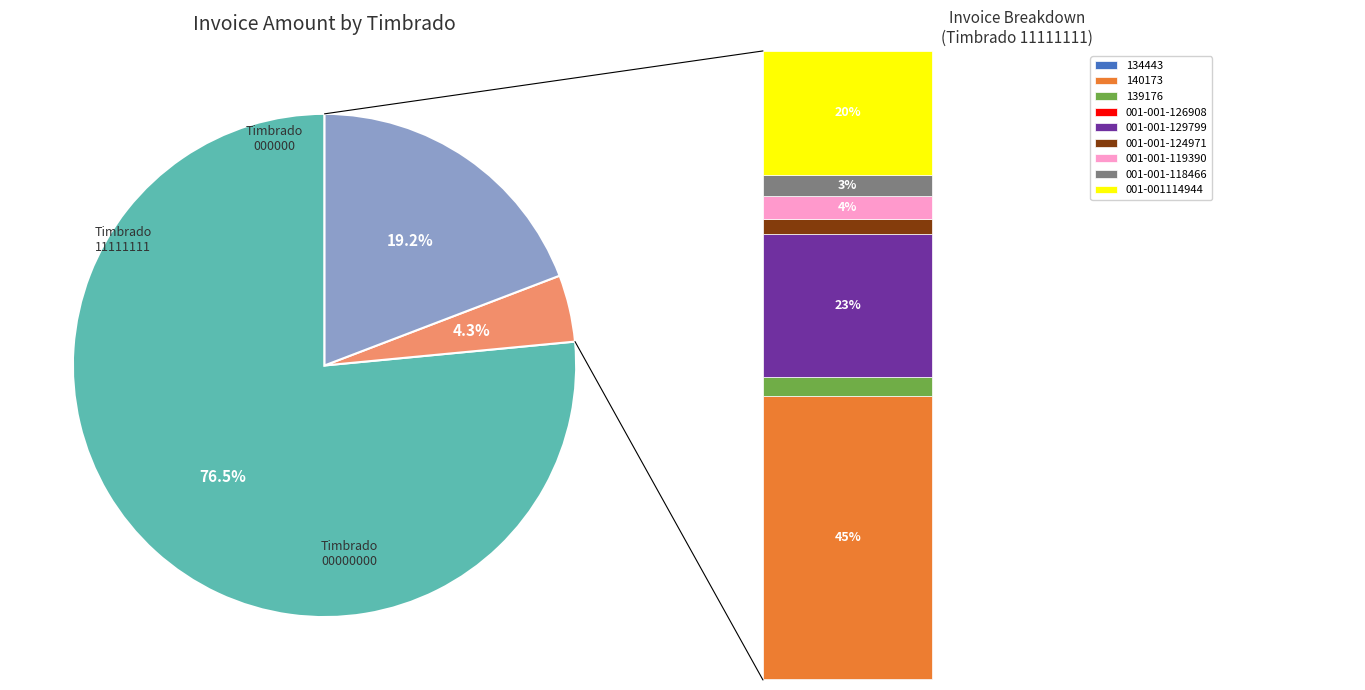

Does 001-001-118466 represent more than half of the total?

No